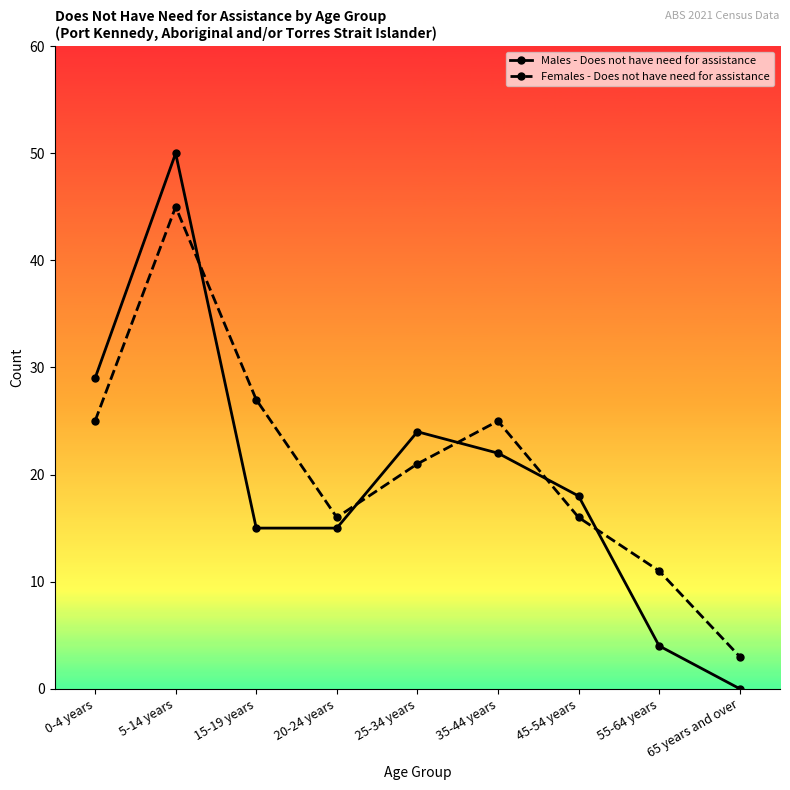

True or false: Females - Does not have need for assistance has a value of 26 at 20-24 years.

False